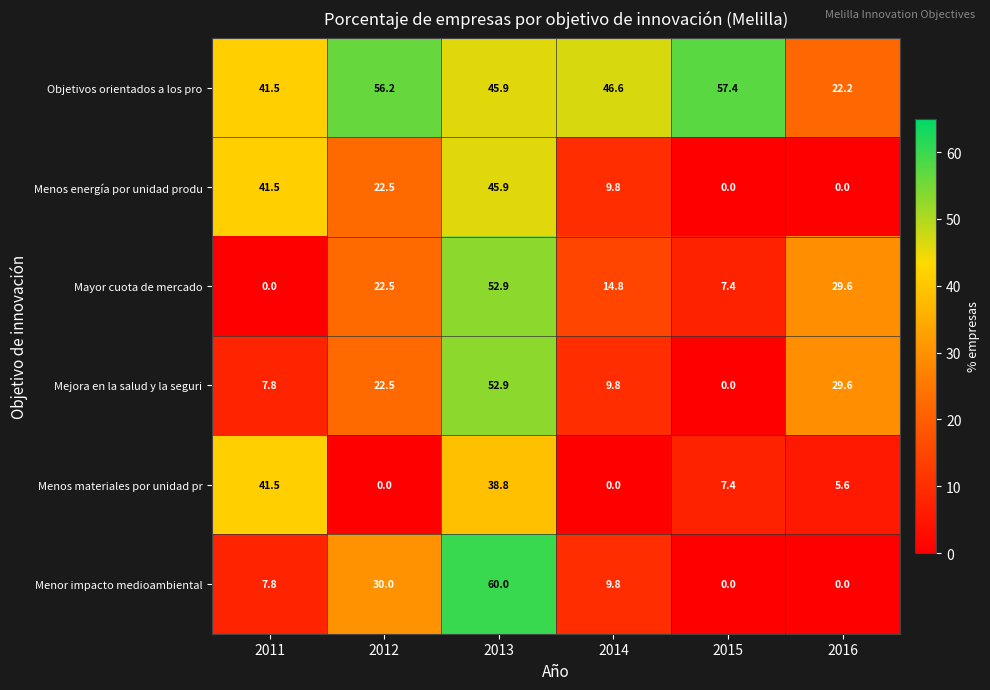

What is the difference between the maximum and minimum values in the Menor impacto medioambiental series?

60.0